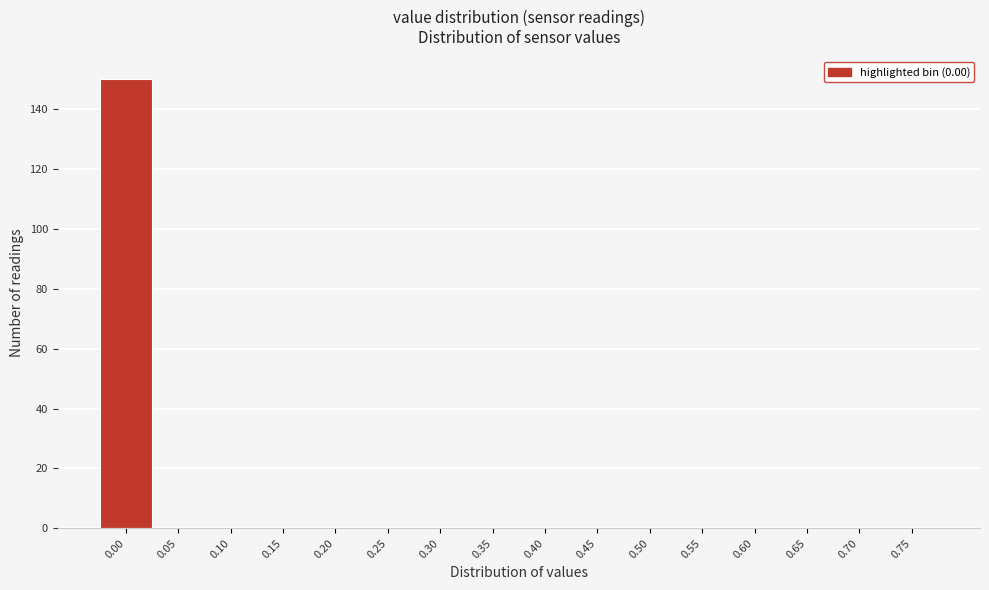

Reading left to right, list all the values displayed in this chart.

0.00=150	0.05=0	0.10=0	0.15=0	0.20=0	0.25=0	0.30=0	0.35=0	0.40=0	0.45=0	0.50=0	0.55=0	0.60=0	0.65=0	0.70=0	0.75=0